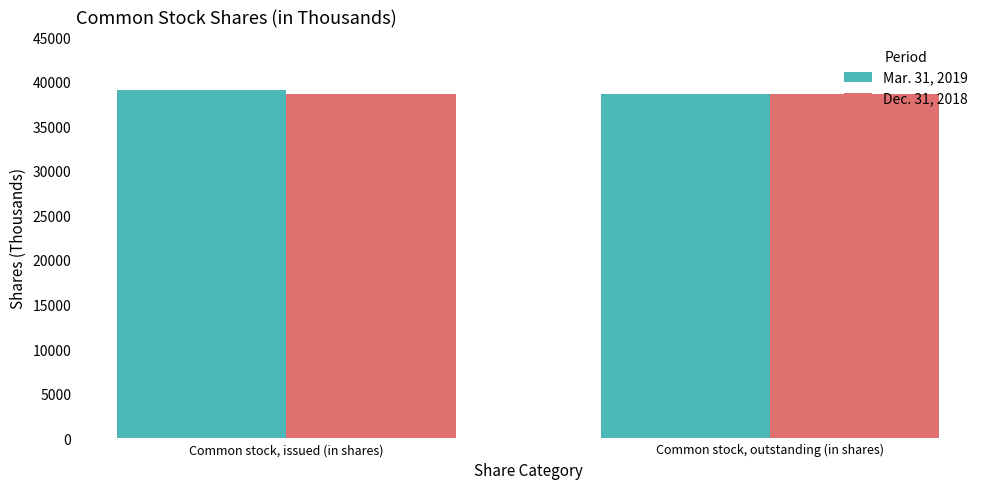

How many bars are there in total?

4